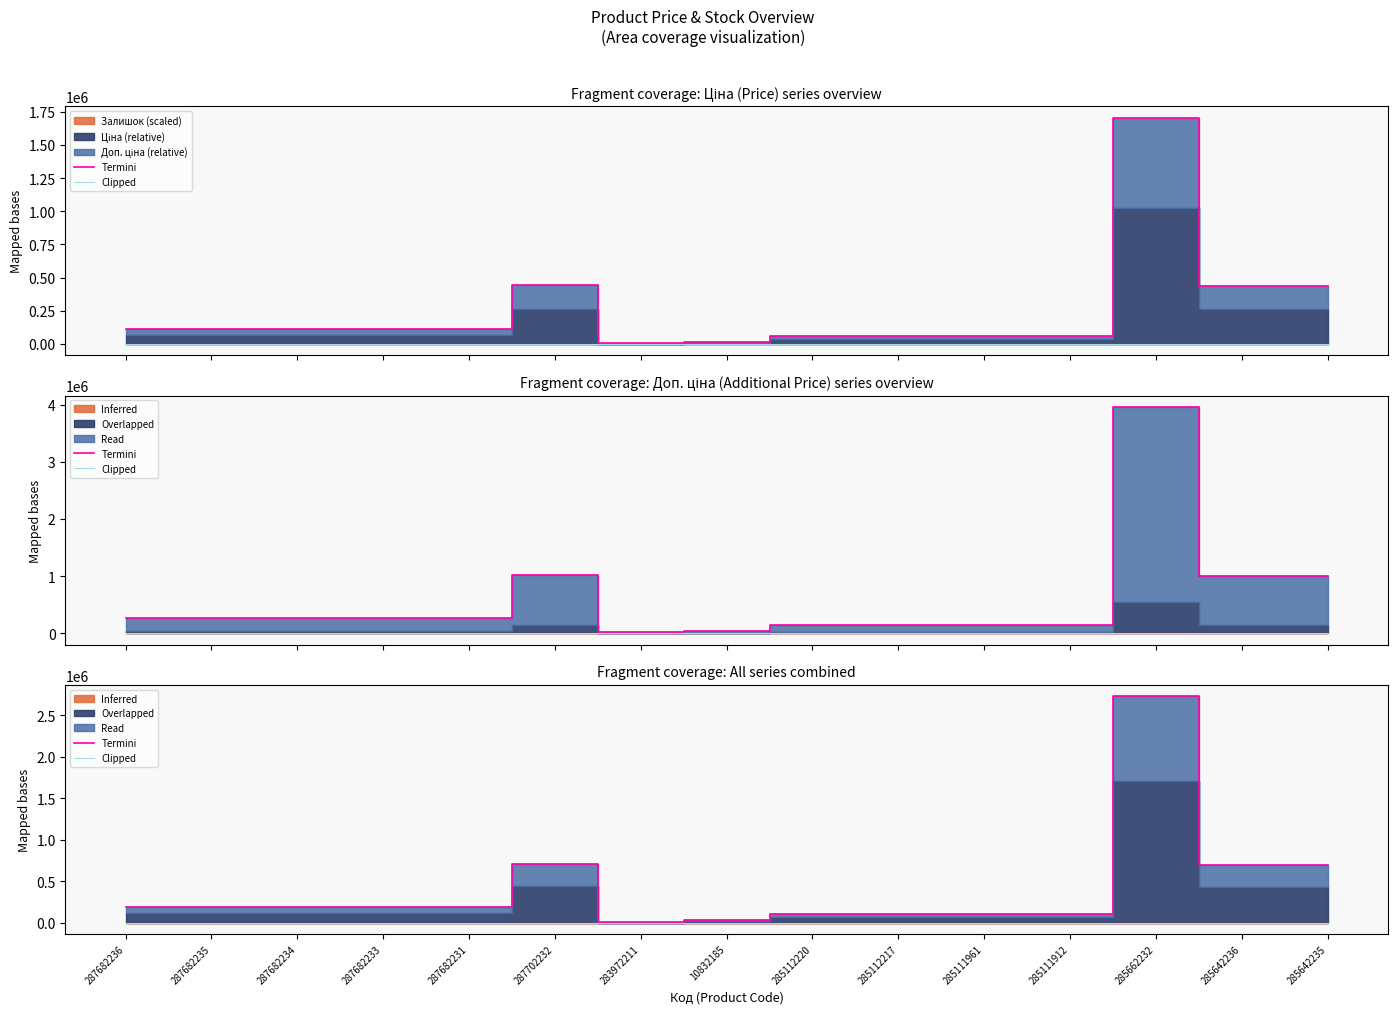

True or false: Clipped has a value of -71.5 at 287682235.

False